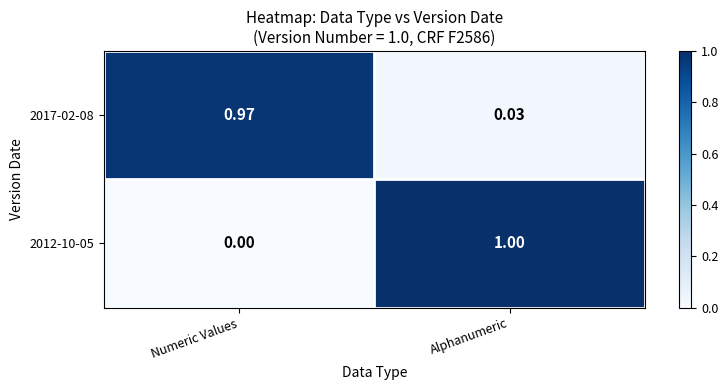

At Alphanumeric, list the series in order from smallest to largest.

2017-02-08, 2012-10-05